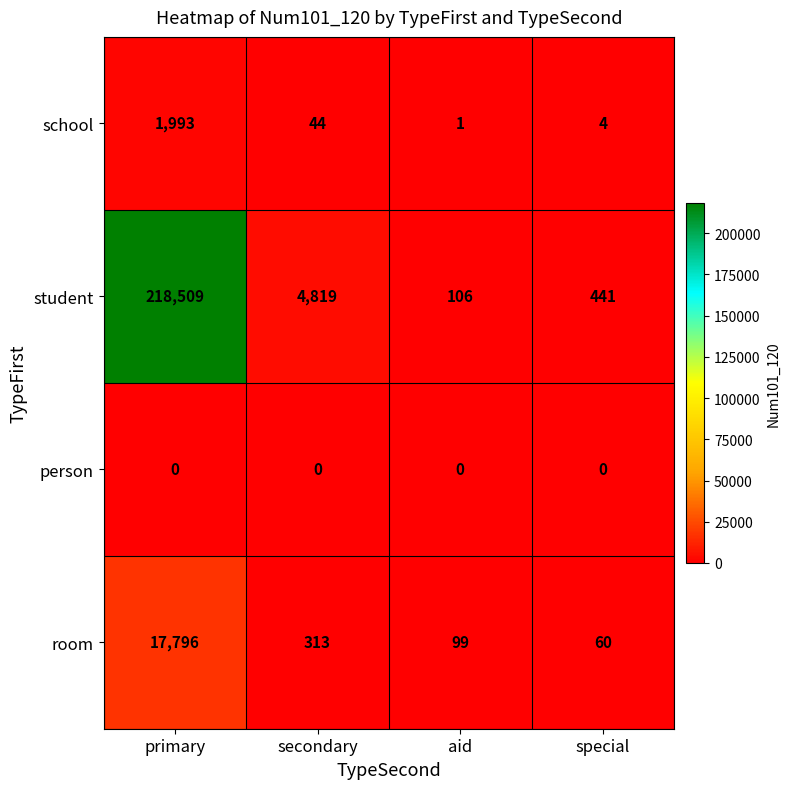

Rank the series by their maximum value, from highest to lowest.

student, room, school, person